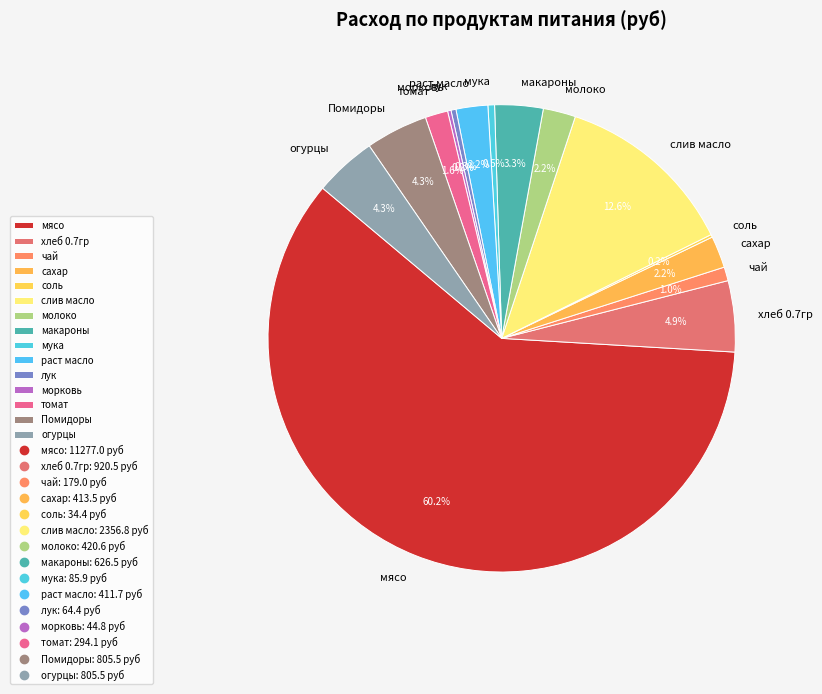

Which category has the biggest portion of the pie?

мясо